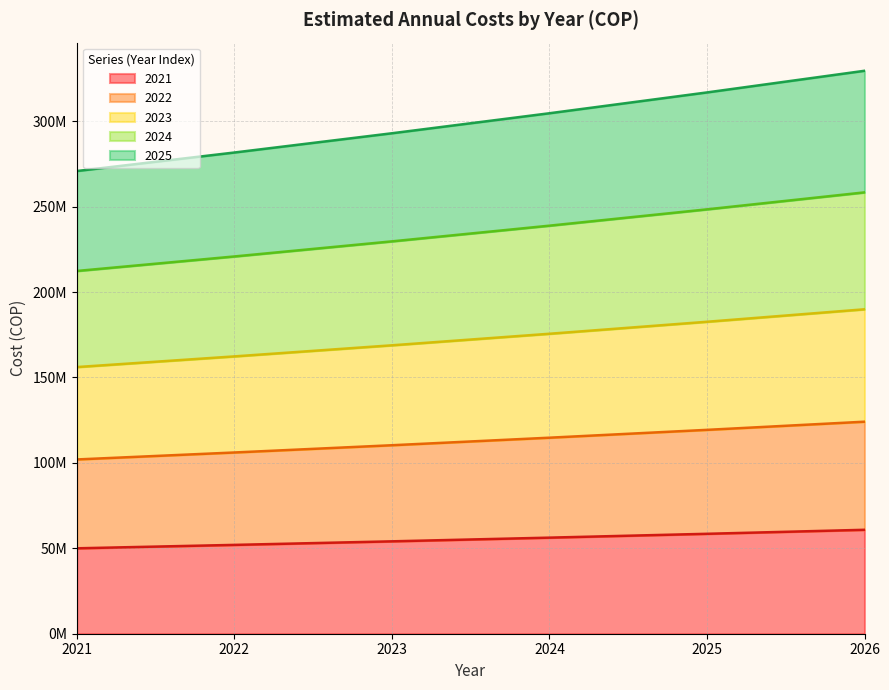

Reading left to right, transcribe all the data shown in this chart.

2021: 2021=50000000	2022=52000000	2023=54080000	2024=56243200	2025=58492928	2026=60832645
2022: 2021=102000000	2022=106080000	2023=110323200	2024=114736128	2025=119325573	2026=124098595
2023: 2021=156080000	2022=162323200	2023=168816128	2024=175568773	2025=182591523	2026=189895183
2024: 2021=212323200	2022=220816128	2023=229648773	2024=238834723	2025=248388111	2026=258323634
2025: 2021=270816128	2022=281648773	2023=292914723	2024=304631311	2025=316816562	2026=329489223